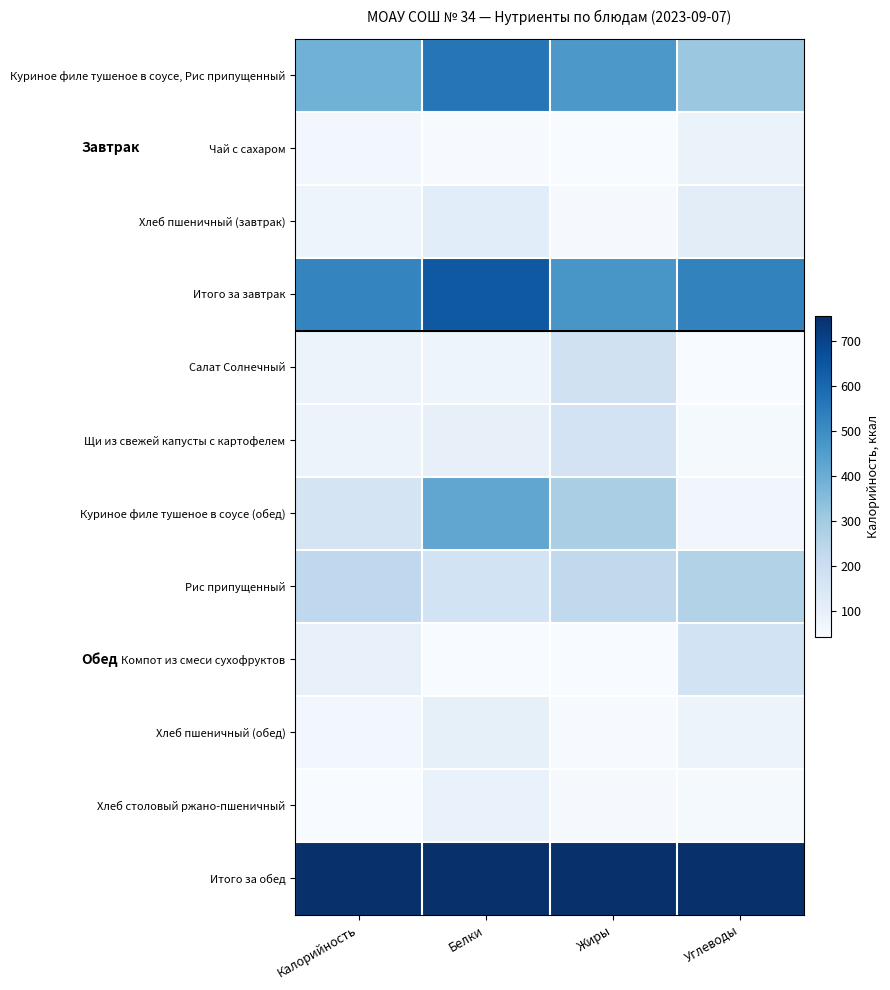

How many distinct data groups are displayed?

12